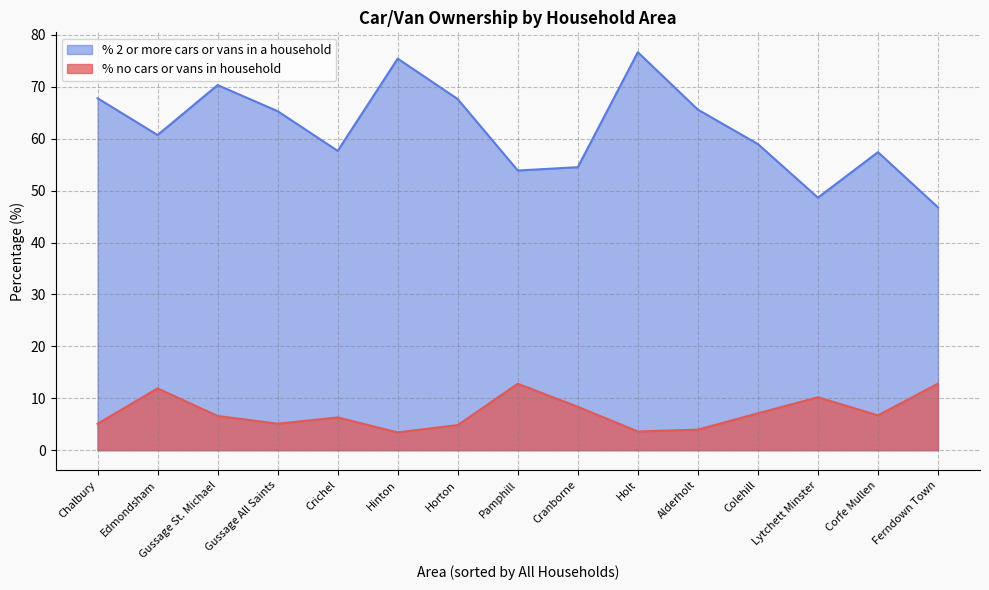

List the series in order of their peak value, highest first.

% 2 or more cars or vans in a household, % no cars or vans in household